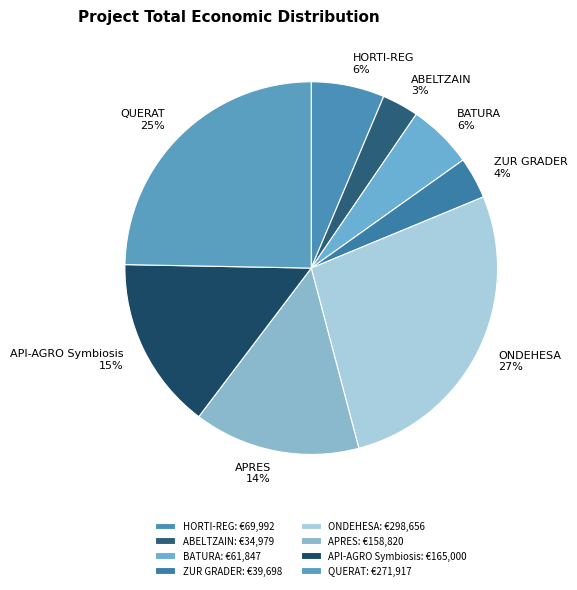

Which has a higher value, ZUR GRADER or BATURA?

BATURA